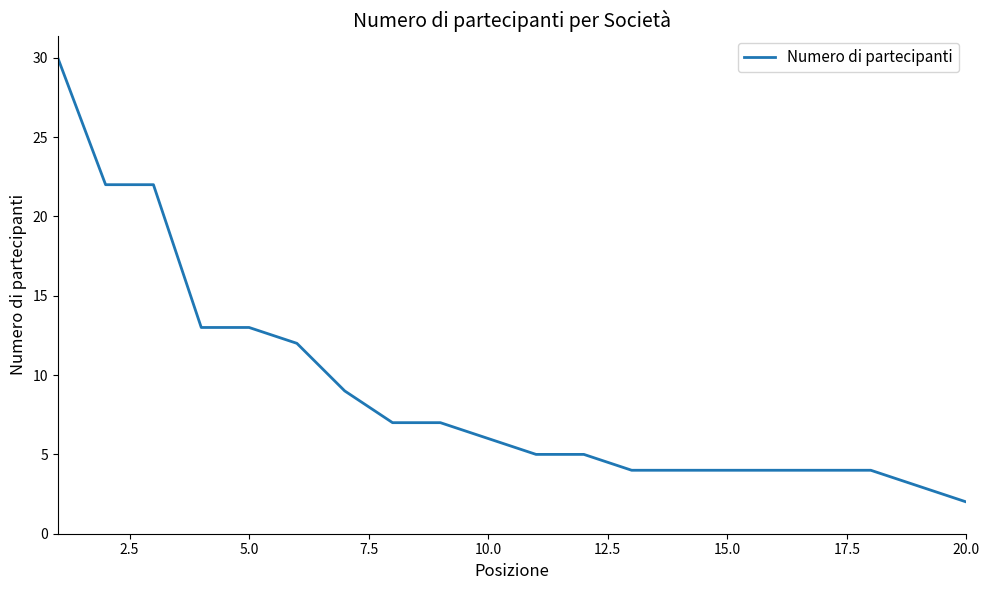

What is the difference between the maximum and minimum values?

28